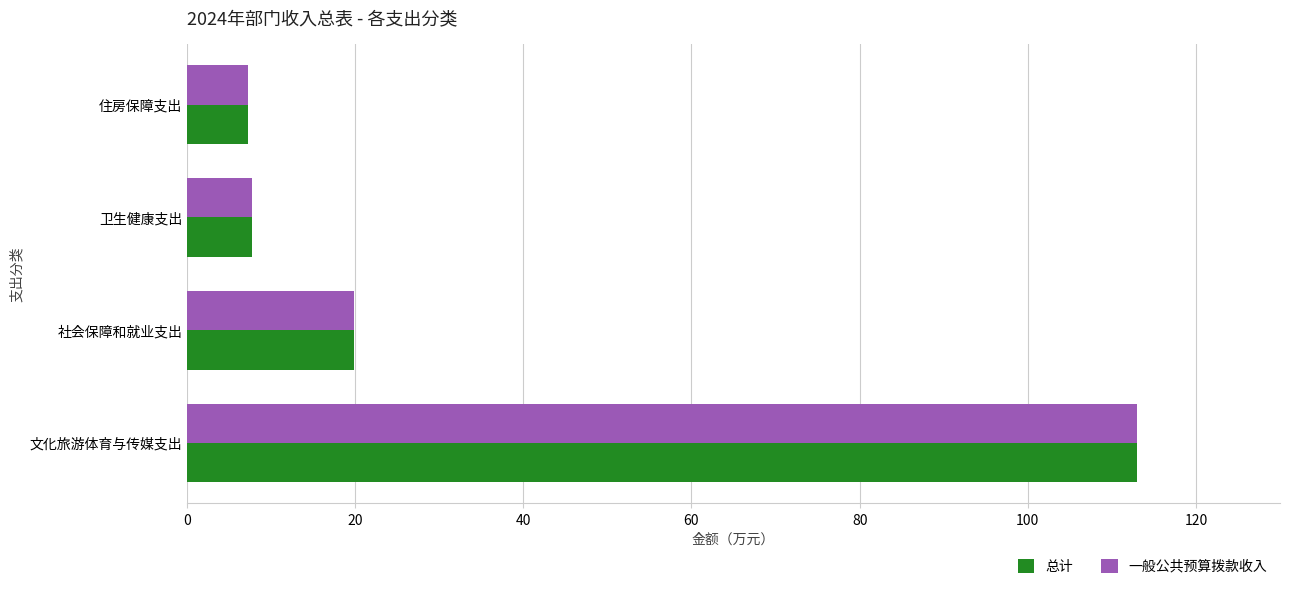

True or false: 总计 has a value of 19.9 at 社会保障和就业支出.

True